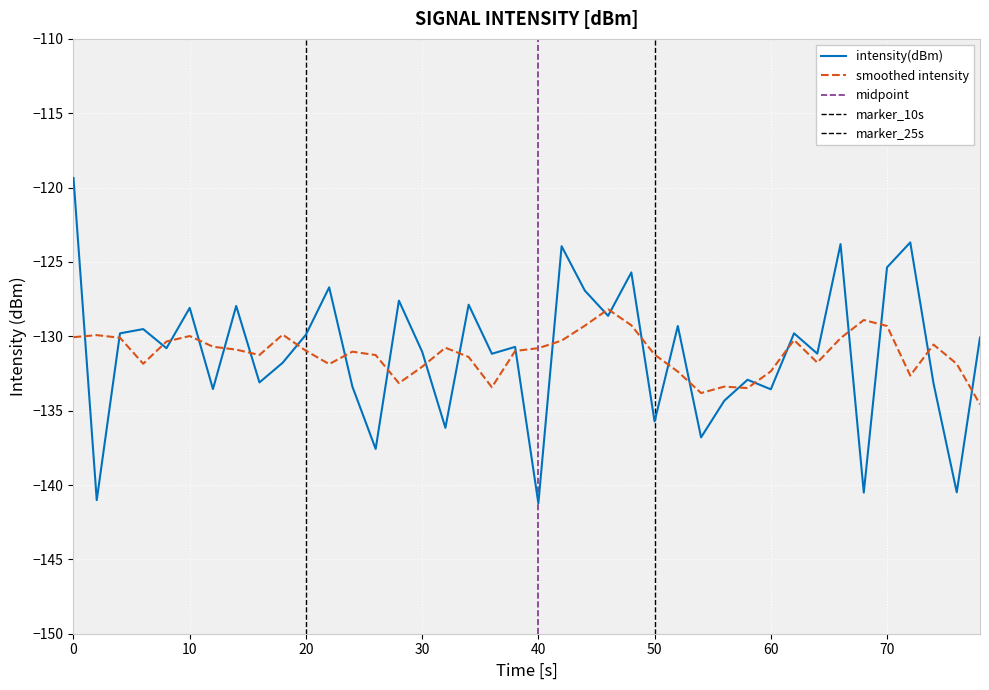

Reading right to left, transcribe all the data shown in this chart.

-130.1	-140.5	-133.2	-123.7	-125.4	-140.5	-123.8	-131.2	-129.8	-133.6	-132.9	-134.3	-136.8	-129.3	-135.7	-125.7	-128.6	-126.9	-123.9	-141.2	-130.7	-131.2	-127.9	-136.2	-131.0	-127.6	-137.6	-133.4	-126.7	-129.9	-131.8	-133.1	-128.0	-133.5	-128.1	-130.8	-129.5	-129.8	-141.0	-119.4